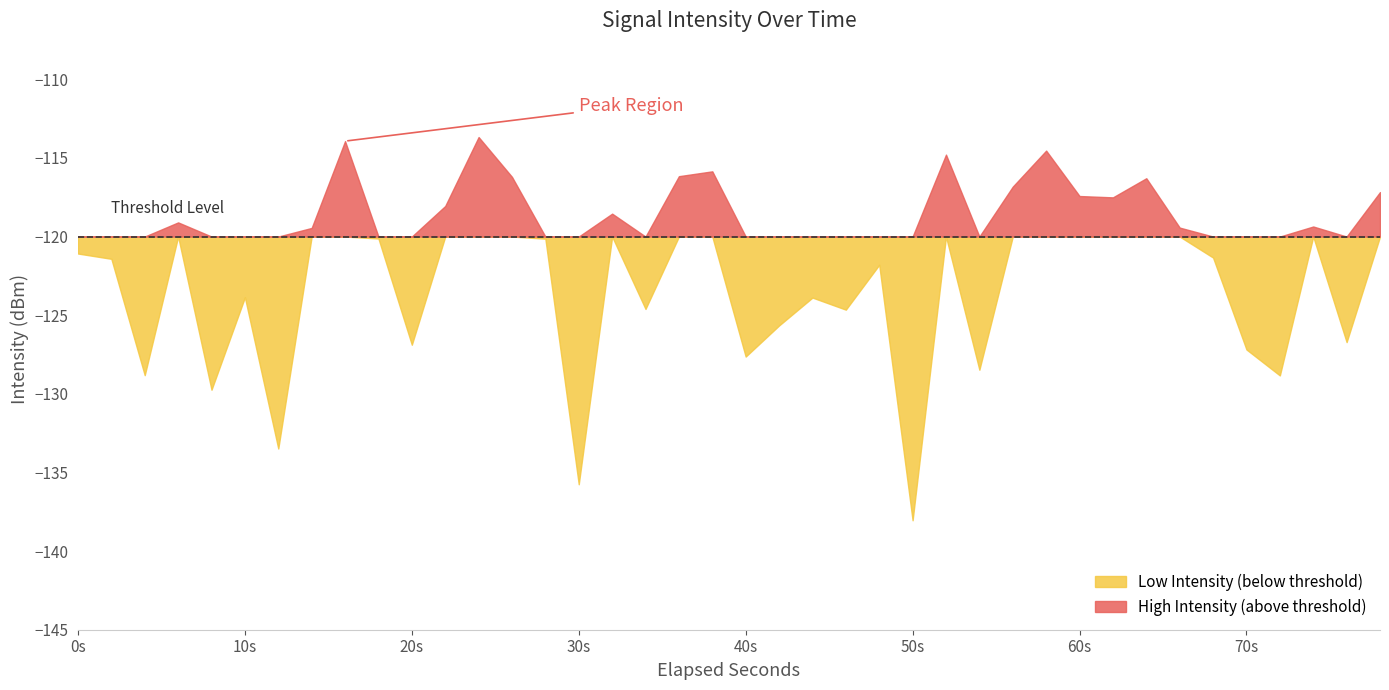

What is the maximum value shown in the chart?

-113.7